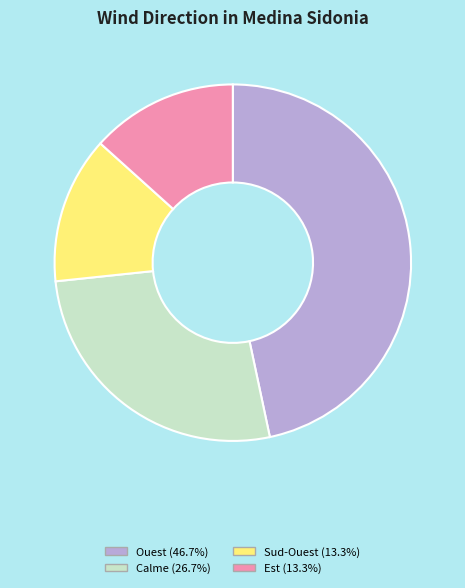

Is there a majority slice in this chart?

No